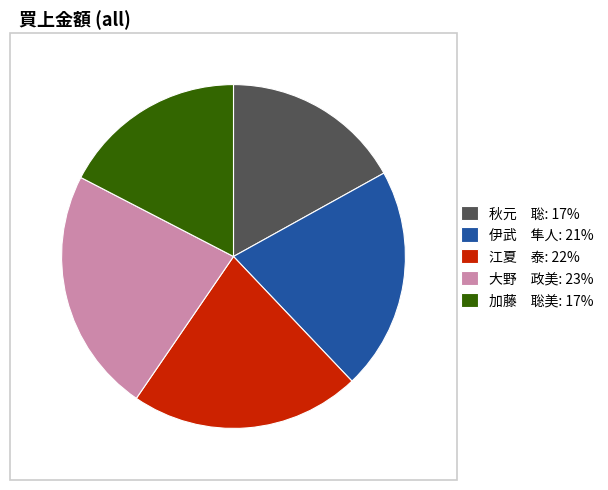

Count the number of slices in the pie.

5